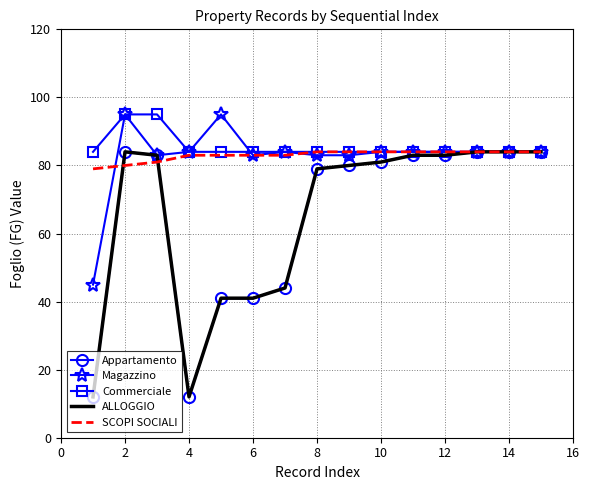

What is the difference between the second highest and second lowest values in the Appartamento series?

72